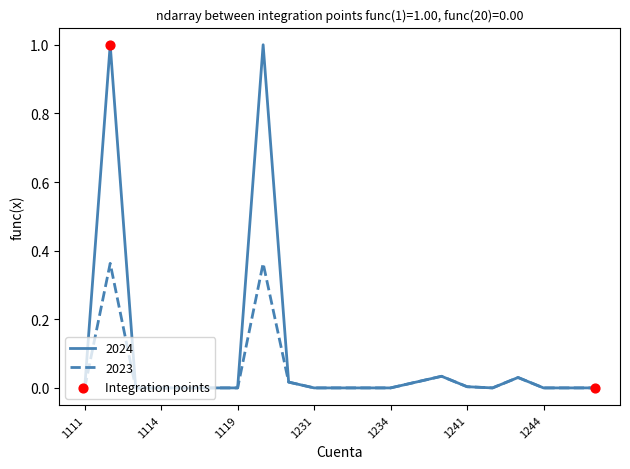

Which series has the largest range (max minus min)?

2024